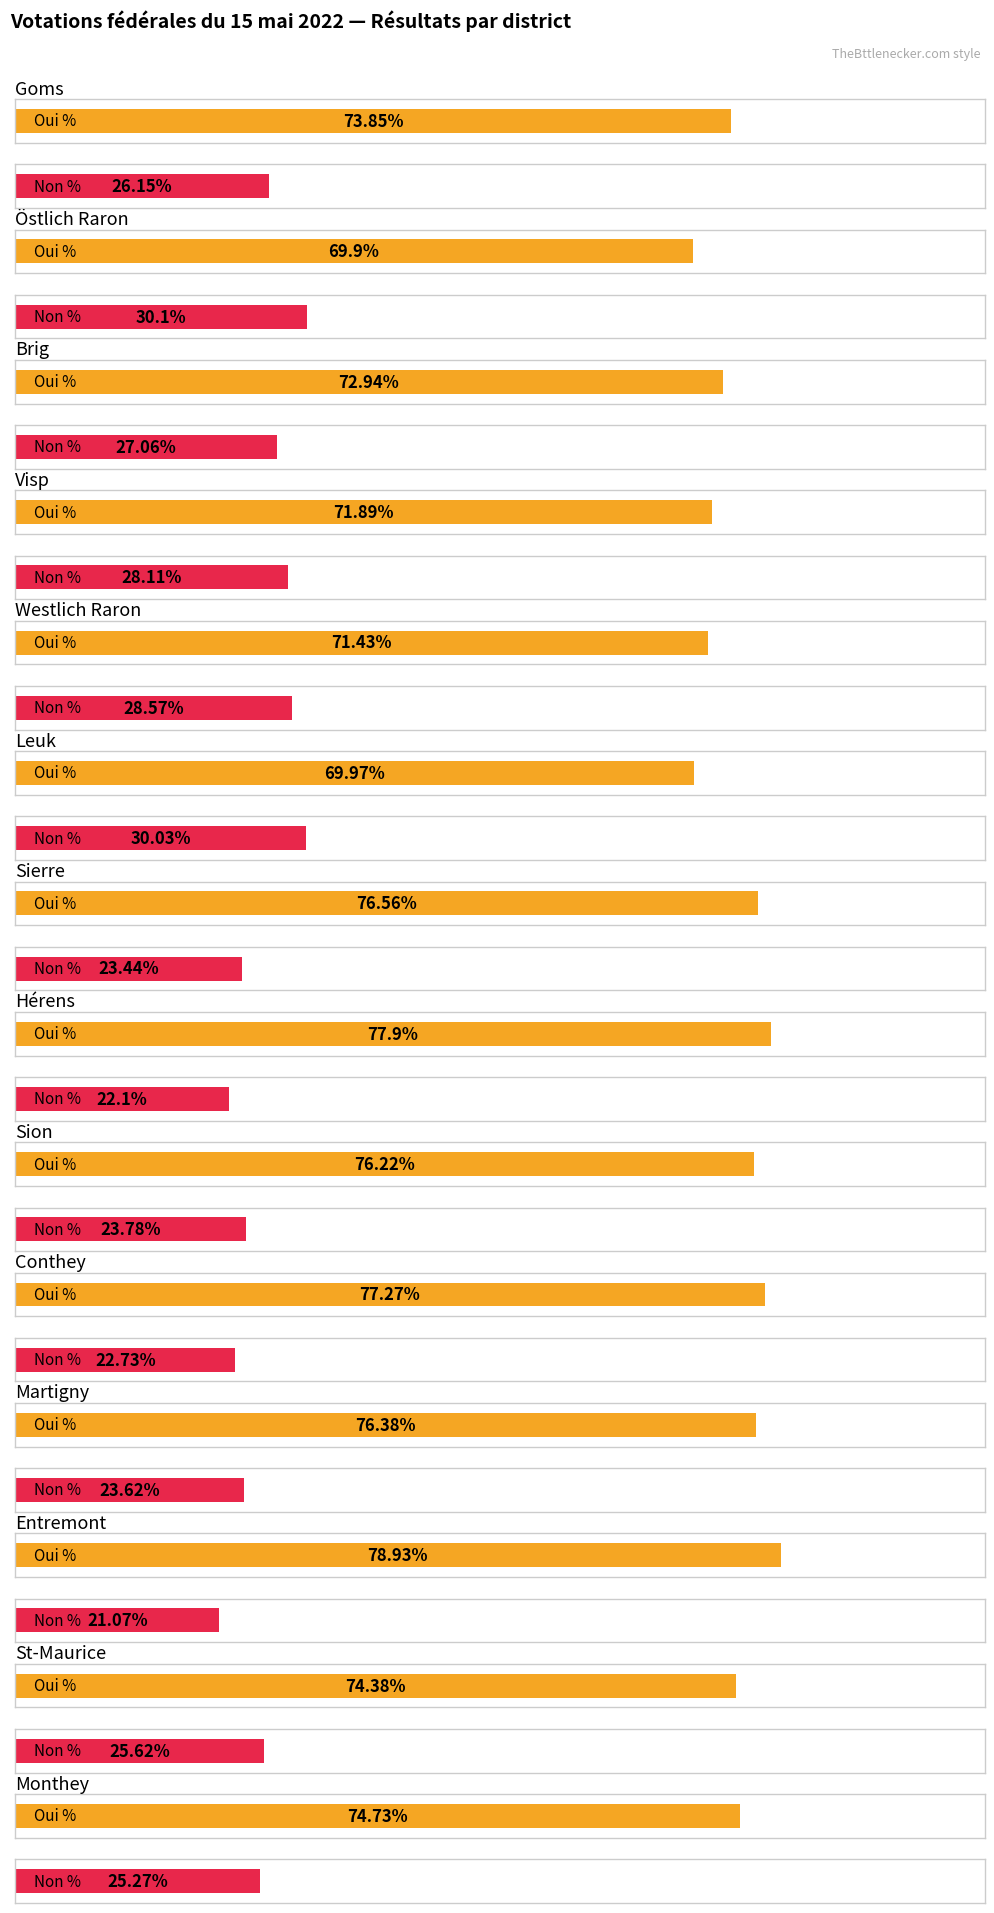

Is the value of Non % at Brig greater than the value of Oui % at Östlich Raron?

No